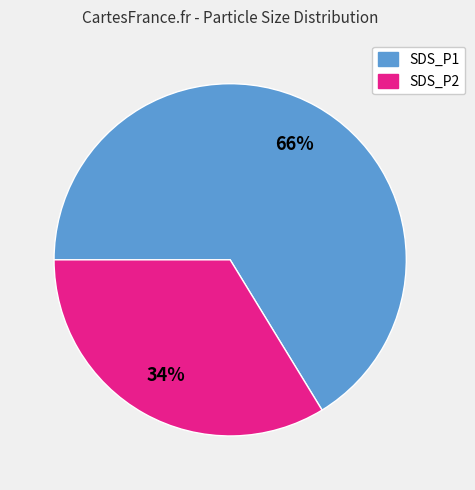

Is there any slice that represents more than half of the pie?

Yes